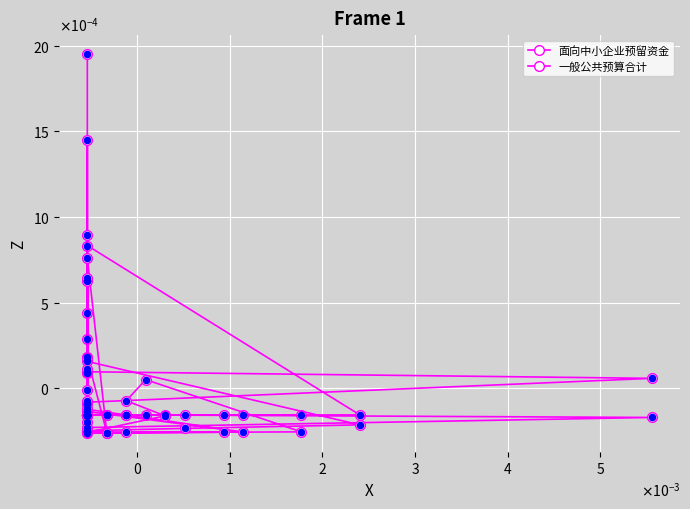

At how many categories does at least one series exceed 0?

15